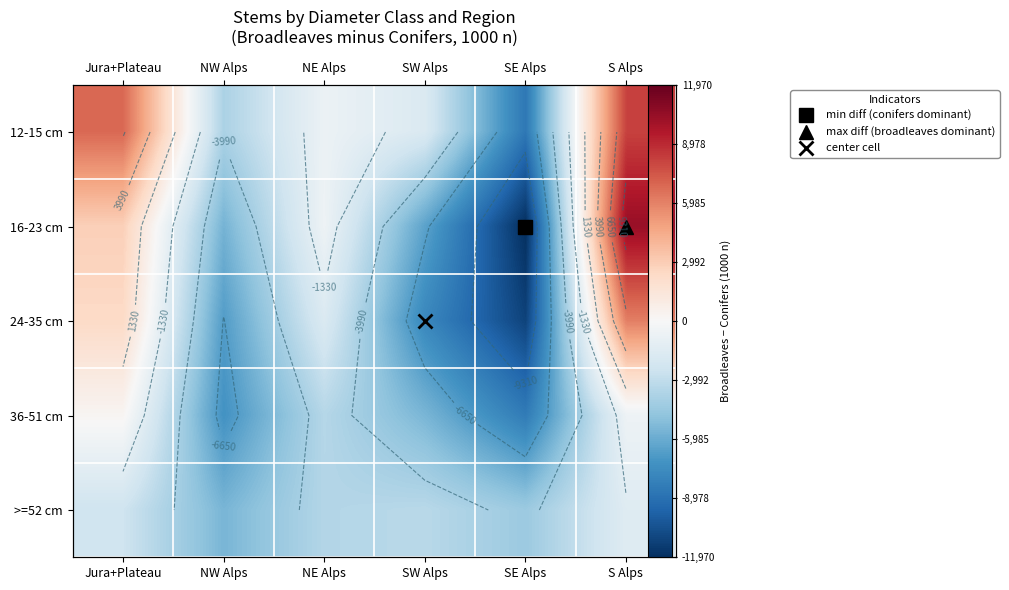

At which category does the chart reach its peak across all series?

S Alps